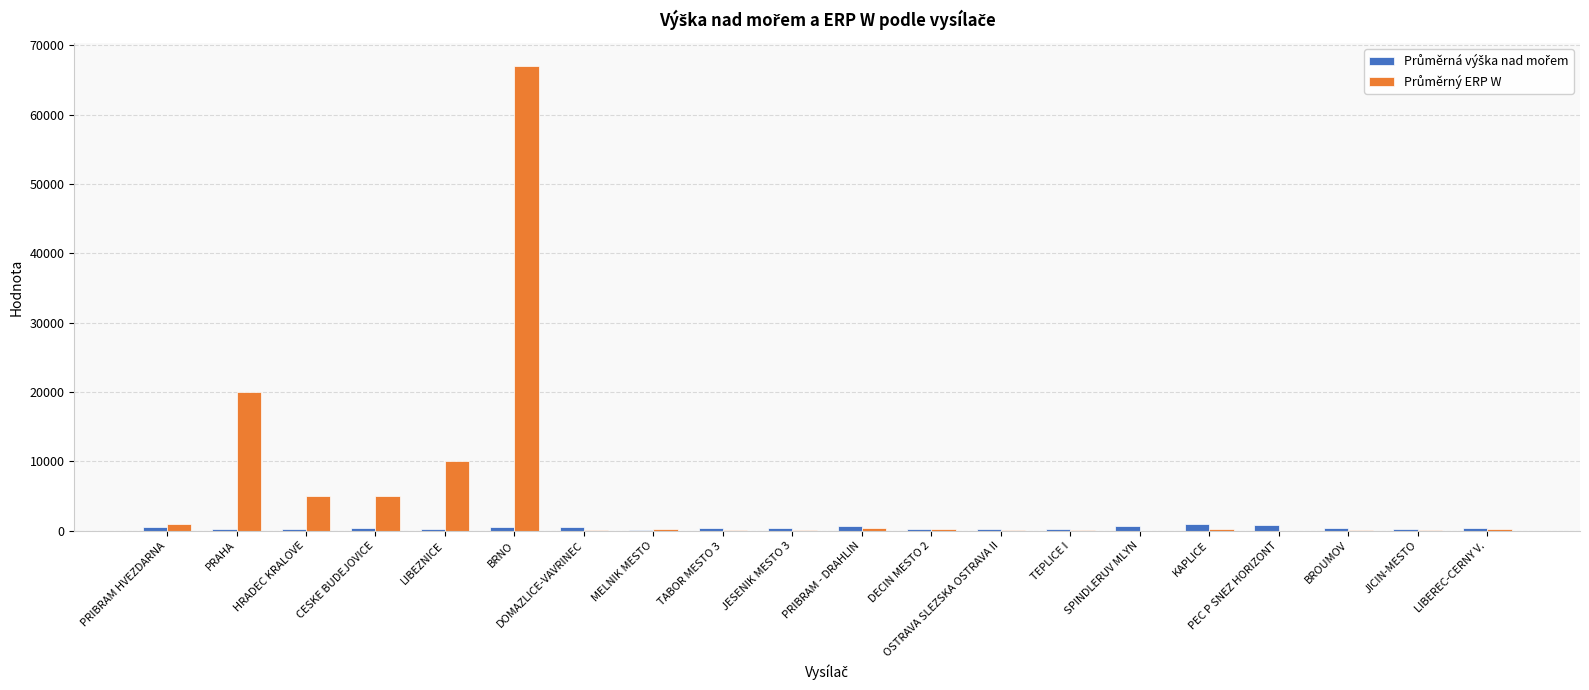

At which label does Průměrný ERP W first exceed 199?

PRIBRAM HVEZDARNA